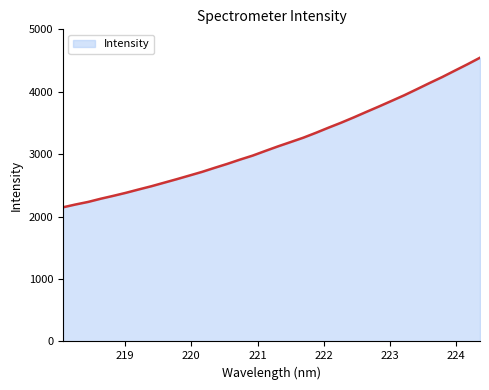

What is the difference between the maximum and minimum values?

2397.6